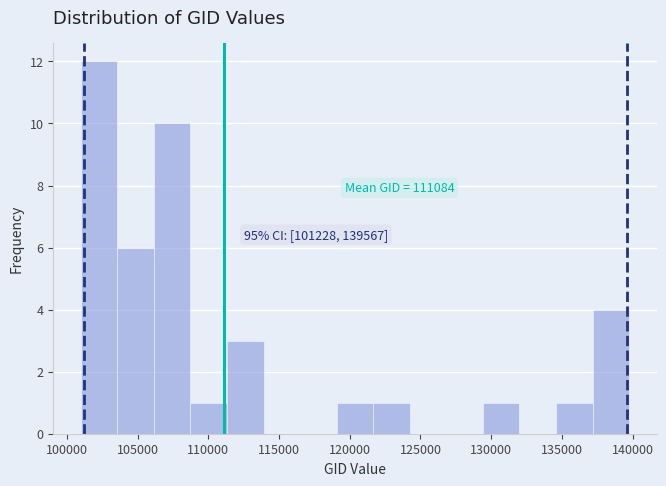

Over which range of the x-axis is the bar tallest?

101000 to 103500